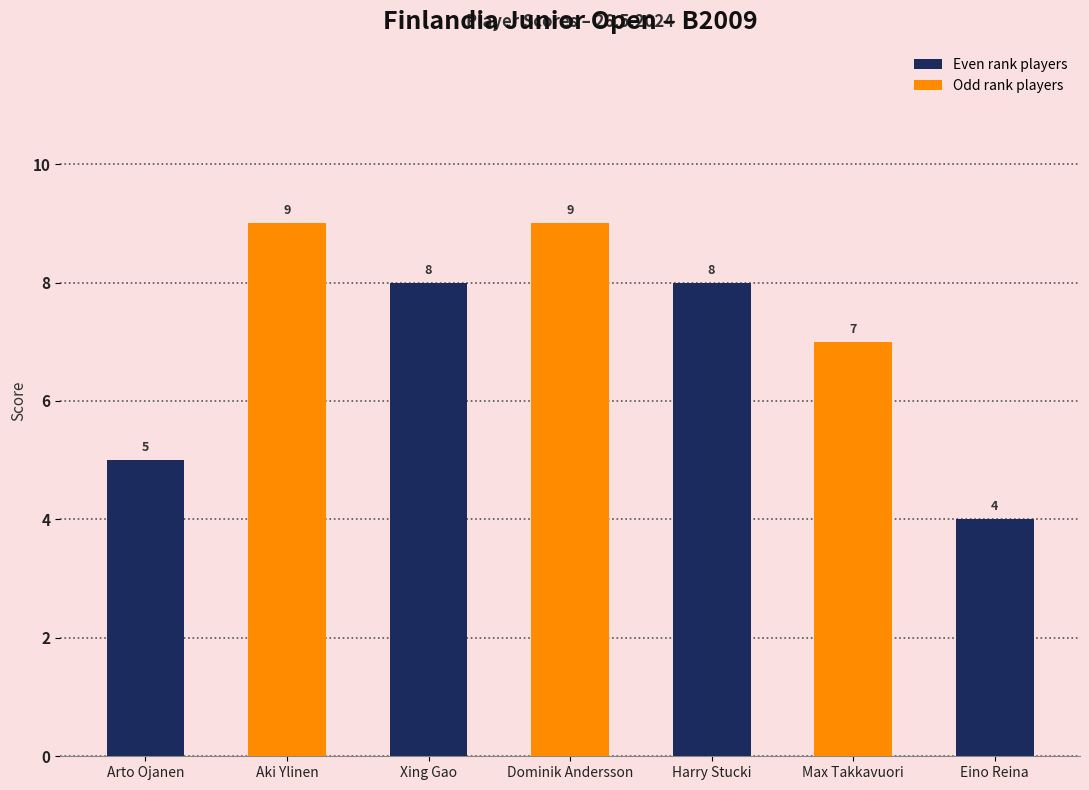

Reading left to right, extract all data points from this chart.

5	9	8	9	8	7	4